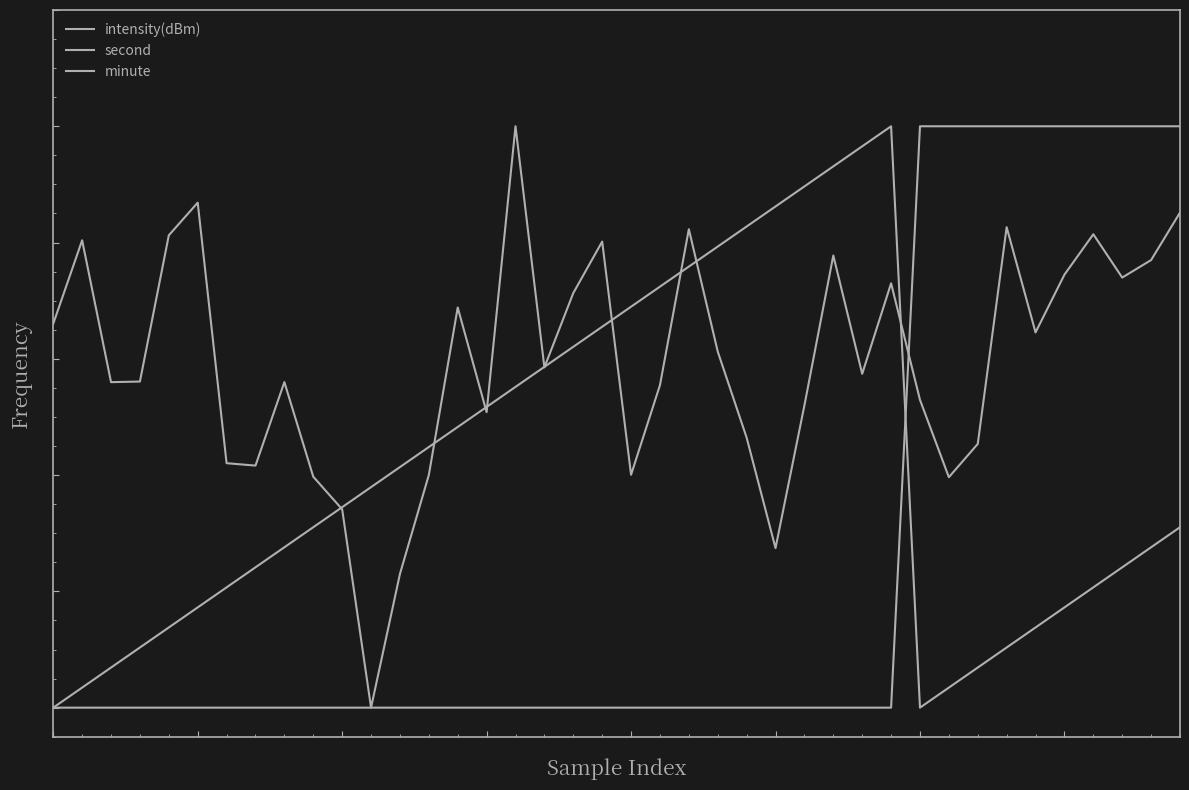

Does the chart display data point markers on the line(s)?

No